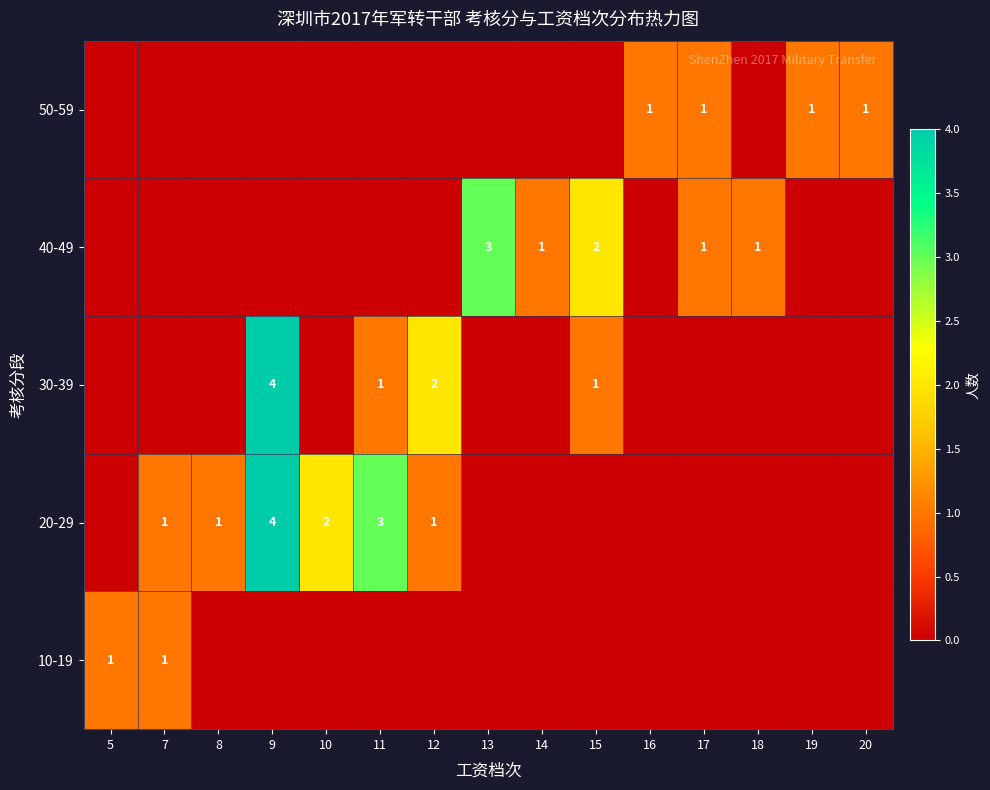

True or false: 40-49 has a value of 0 at 17.

False